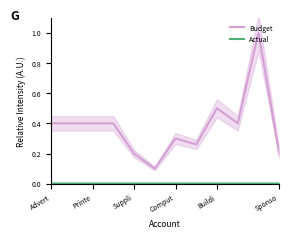

Is this an area chart (filled region under the line)?

No